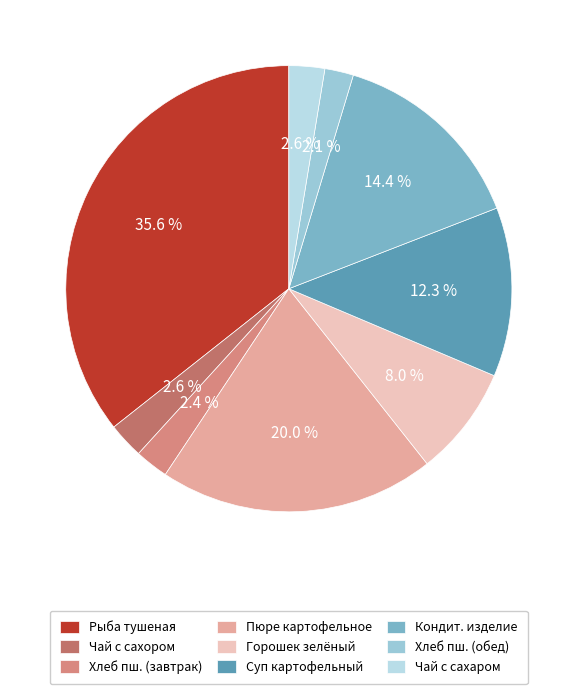

How many segments does this pie chart have?

9